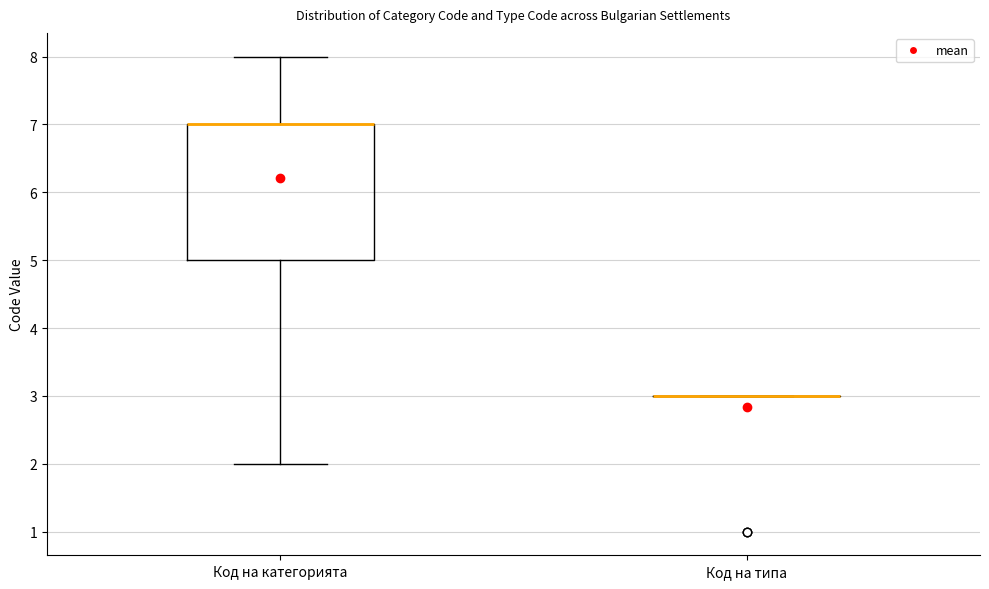

Reading left to right, read every box against the y-axis: the position of its median line, the range the box covers, and the ends of its whiskers. The values are not printed on the chart, so give them approximately, as read against the axis.

Код на категорията: median 7 (drawn on the box's upper edge), box 5 to 7, whiskers 2 to 8
Код на типа: box collapsed to a line at 3, whiskers 3 to 3